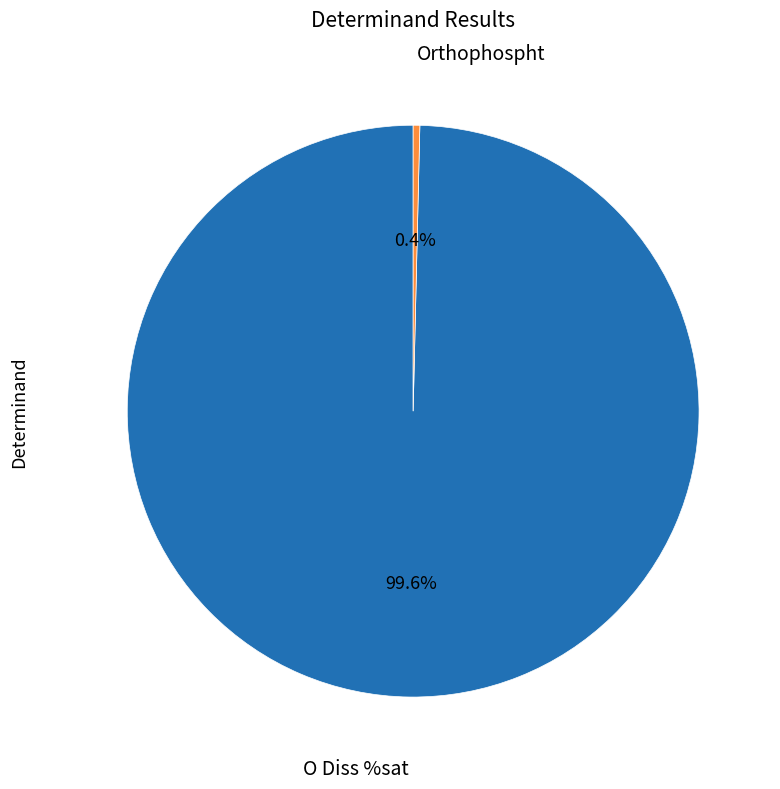

What percentage is NOT represented by O Diss %sat?

0.4%